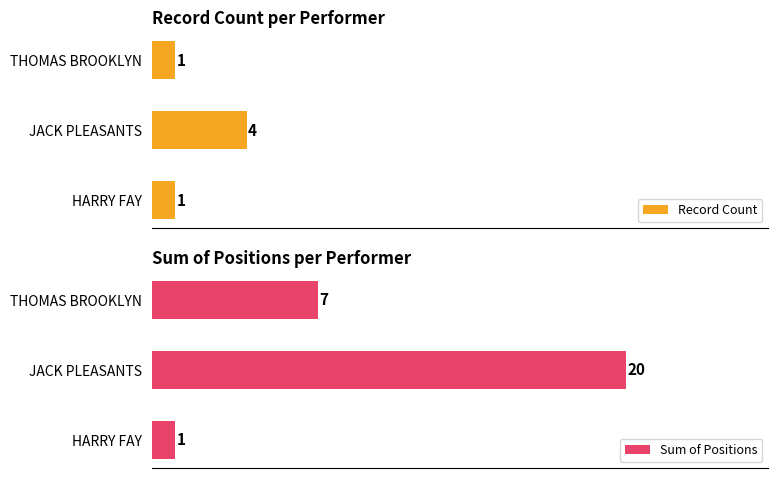

Which series has the largest range (max minus min)?

Sum of Positions